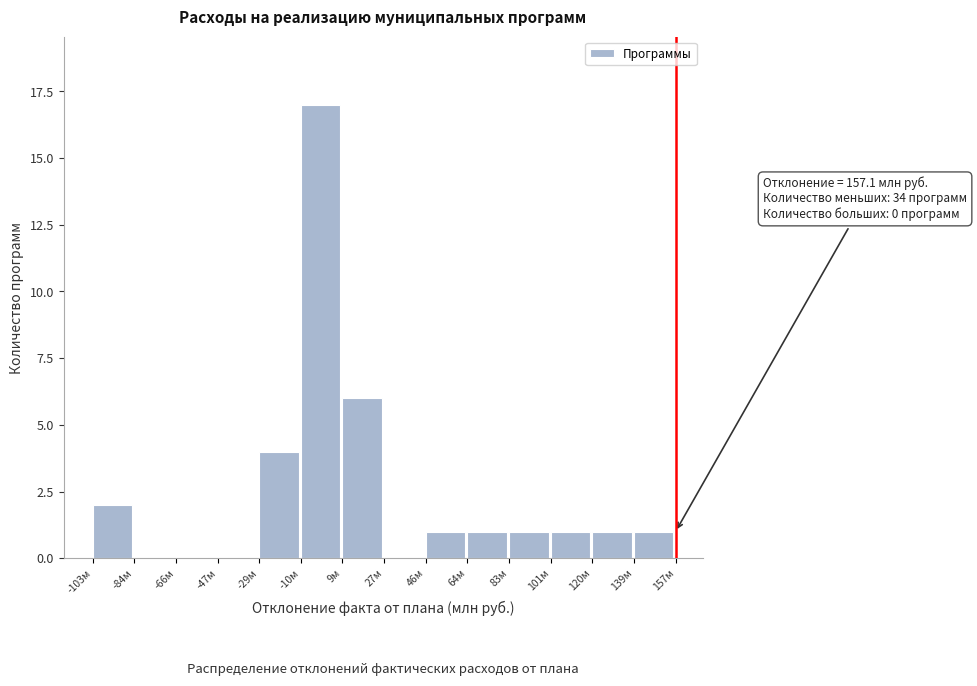

Over which range of the x-axis is the bar tallest?

-10 to 8